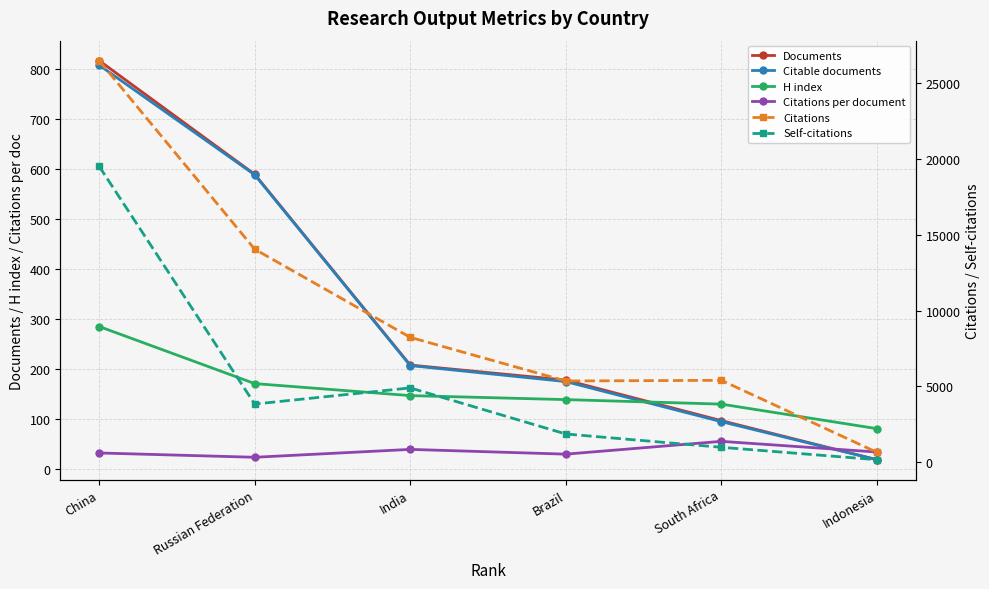

Where is Documents nearest to the value 417?

Russian Federation